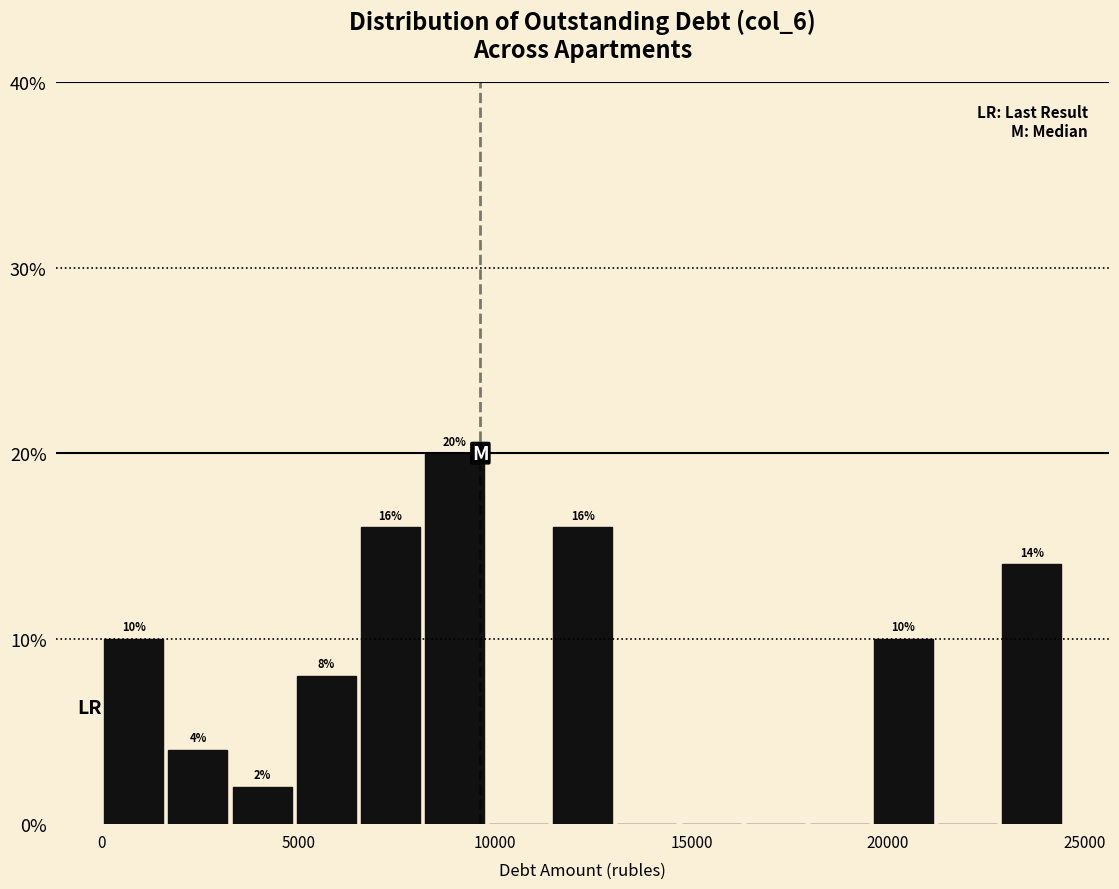

Read against the x-axis, roughly where is the centre of the tallest bar?

9000